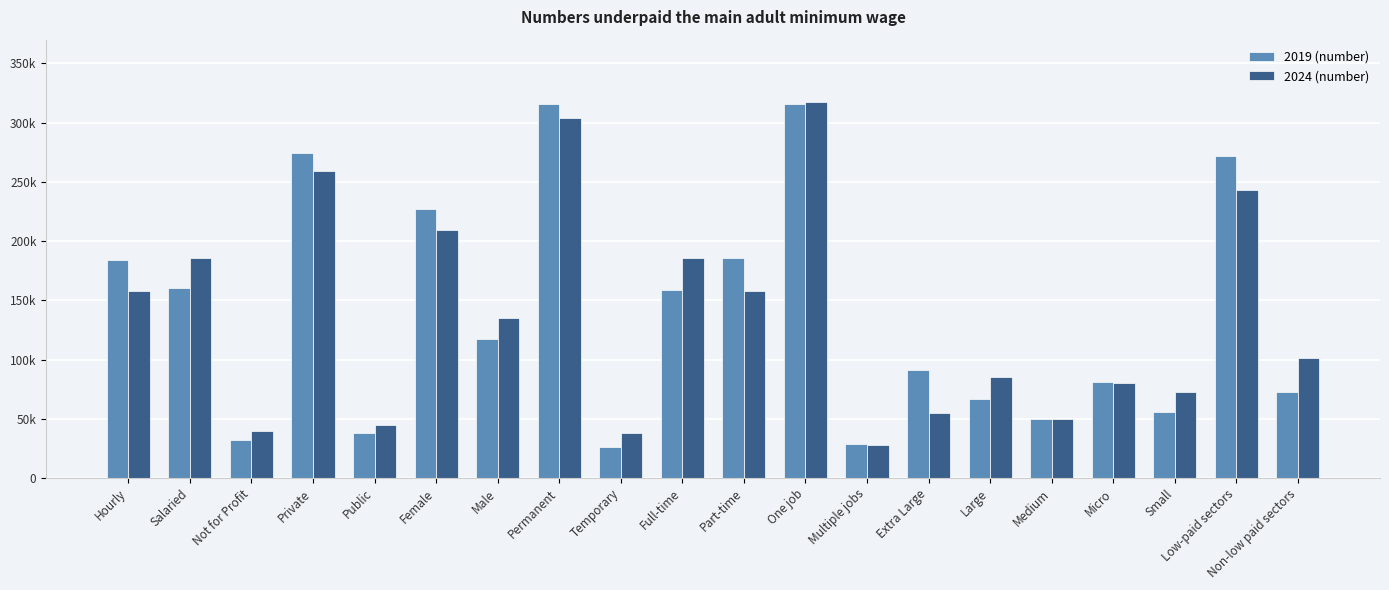

What is the difference between the maximum and minimum values in the 2024 (number) series?

289000